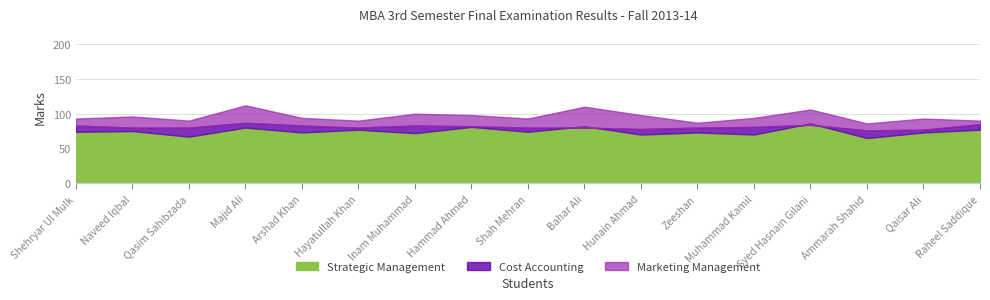

What are all the series names shown in the legend?

Strategic Management, Cost Accounting, Marketing Management